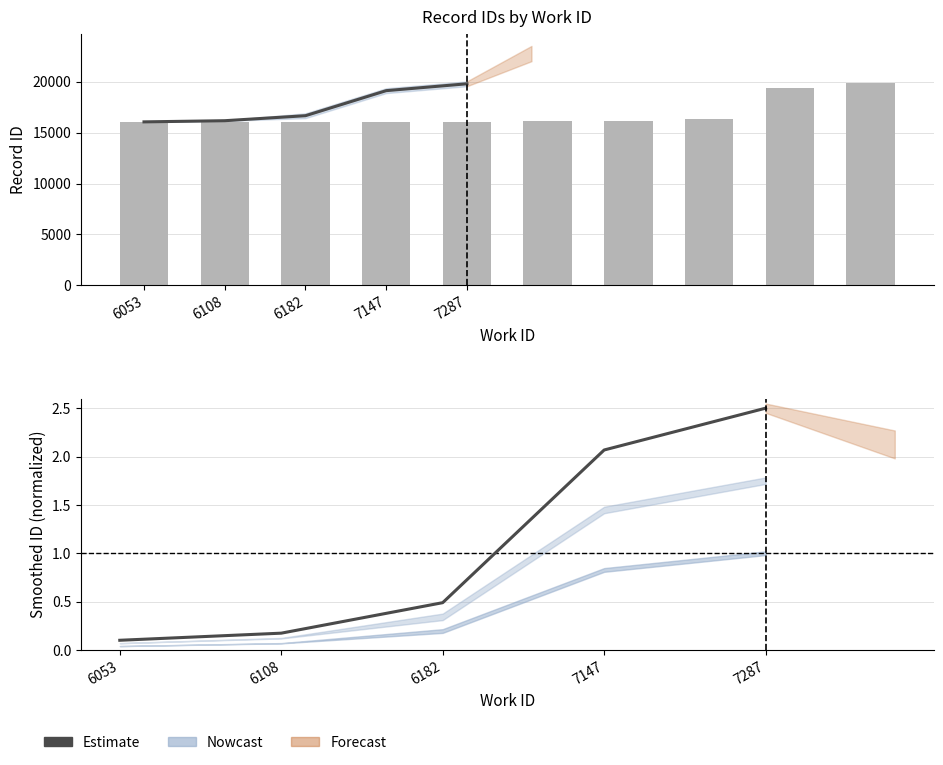

What is the change in value from 6108 to 7147?

+1.9